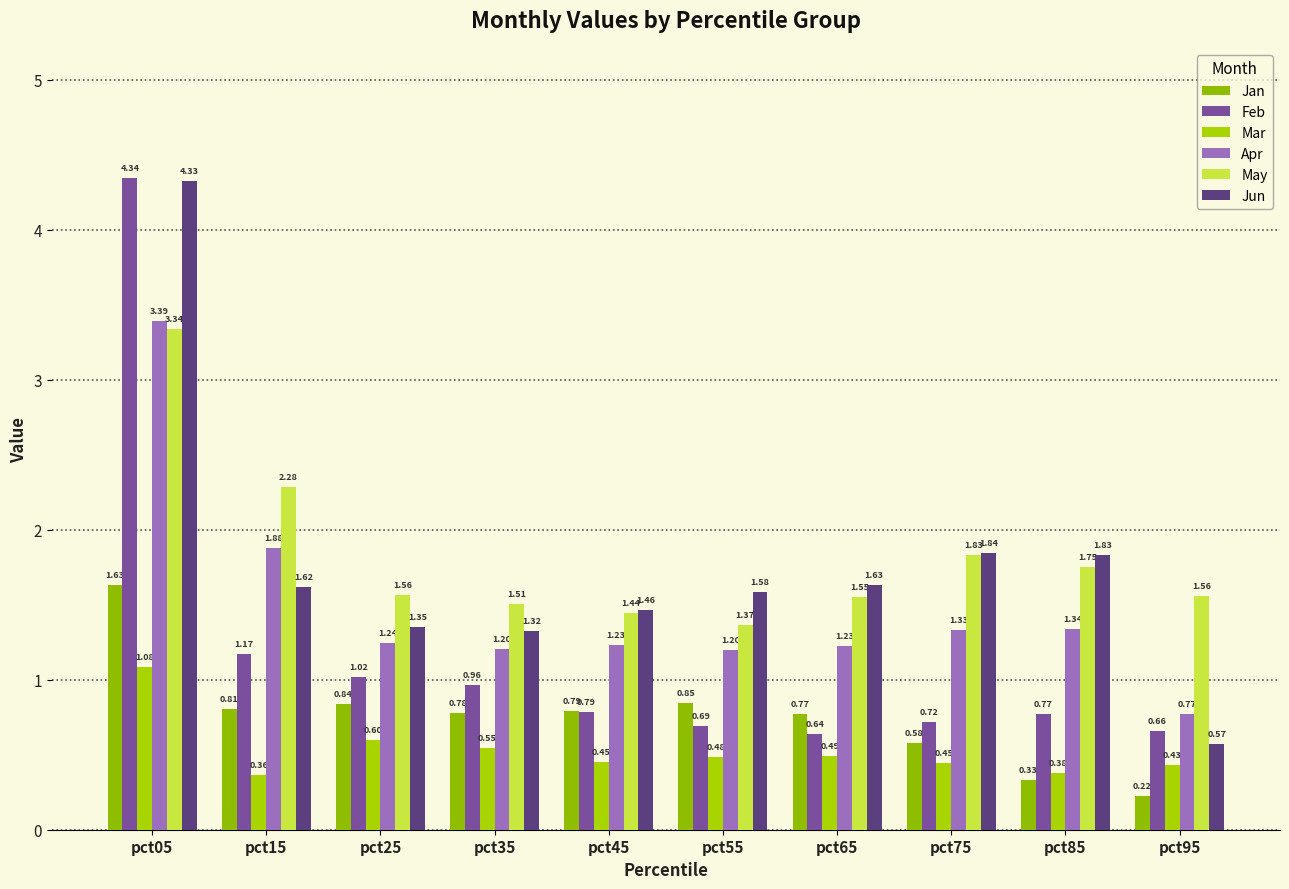

What is the total value across all series at pct15?

8.1